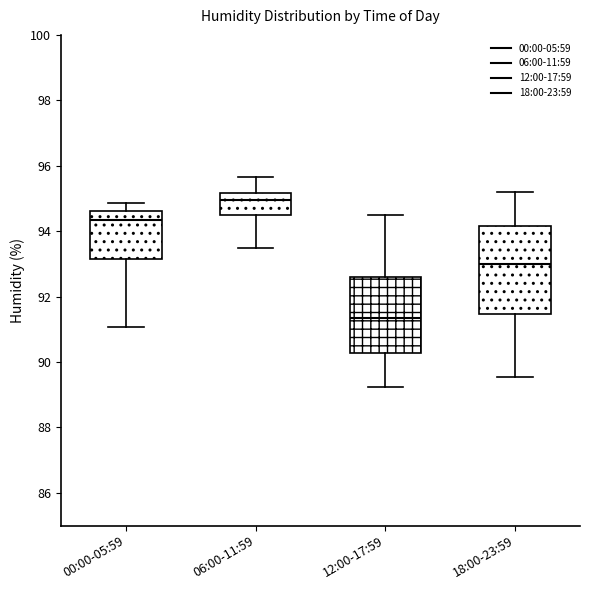

Where does the median line of the box for 06:00-11:59 sit on the y-axis? The values are not printed on the chart, so give them approximately, as read against the axis.

95.0